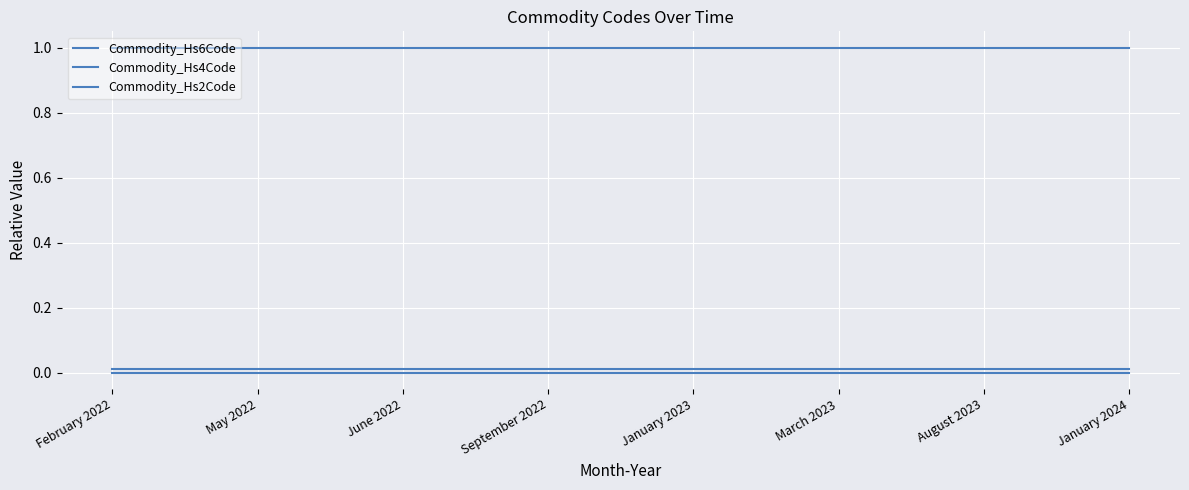

True or false: Commodity_Hs6Code has more than 2 points higher than both neighbors.

False